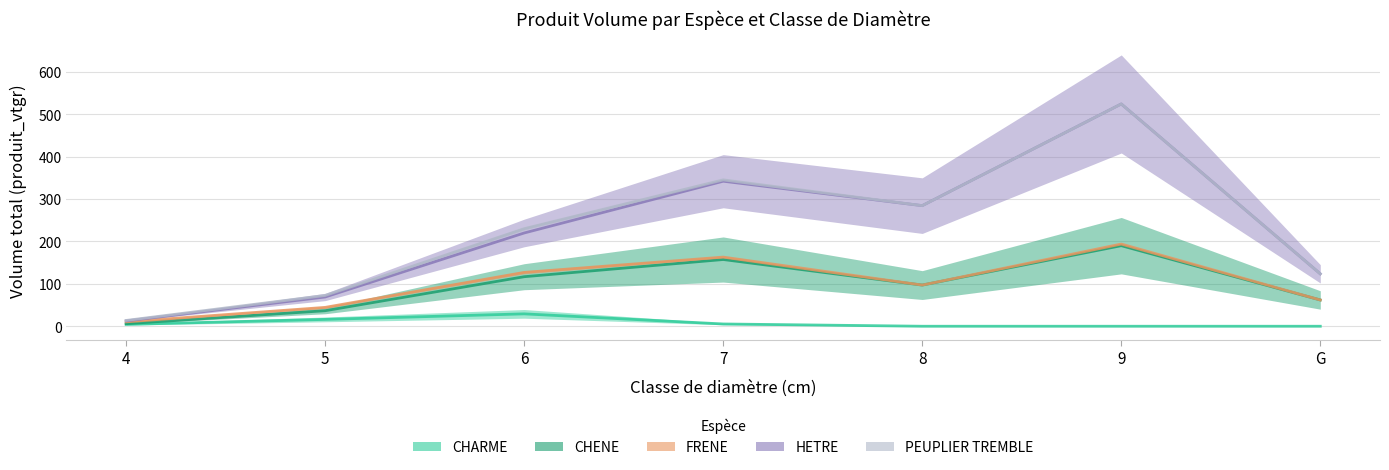

Reading left to right, transcribe all the data shown in this chart.

CHARME: 4.4	16.1	29.2	5.4	0.0	0.0	0.0
CHENE: 6.0	36.6	116.8	157.4	97.1	190.0	62.0
FRENE: 10.4	44.5	127.0	163.0	97.1	193.8	62.0
HETRE: 12.5	69.0	220.0	342.0	284.4	524.2	123.6
PEUPLIER TREMBLE: 13.7	72.6	230.0	345.2	284.4	524.2	123.6